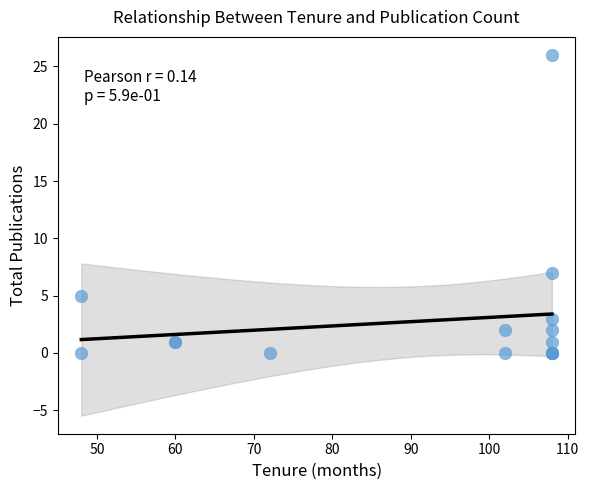

What Y value in the scatter plot is closest to 13?

7